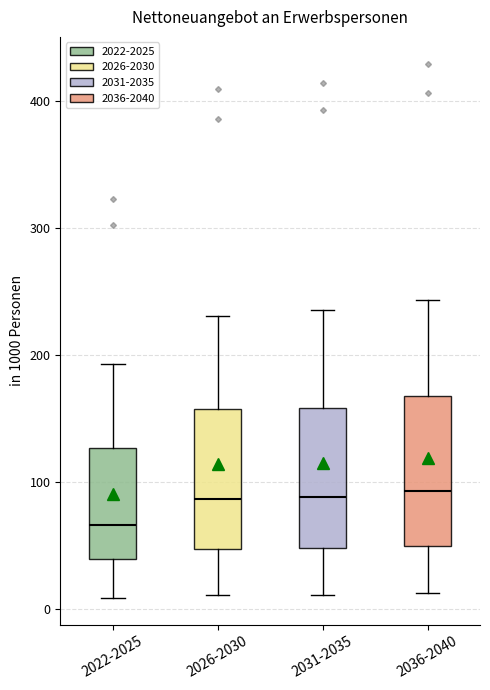

Reading left to right, transcribe this box plot: for each box, give where its median line is, the range the box spans, and where its two whiskers end, as read against the y-axis. The values are not printed on the chart, so give them approximately, as read against the axis.

2022-2025: median 70, box 40 to 130, whiskers 10 to 190
2026-2030: median 90, box 50 to 160, whiskers 10 to 230
2031-2035: median 90, box 50 to 160, whiskers 10 to 240
2036-2040: median 90, box 50 to 170, whiskers 10 to 240